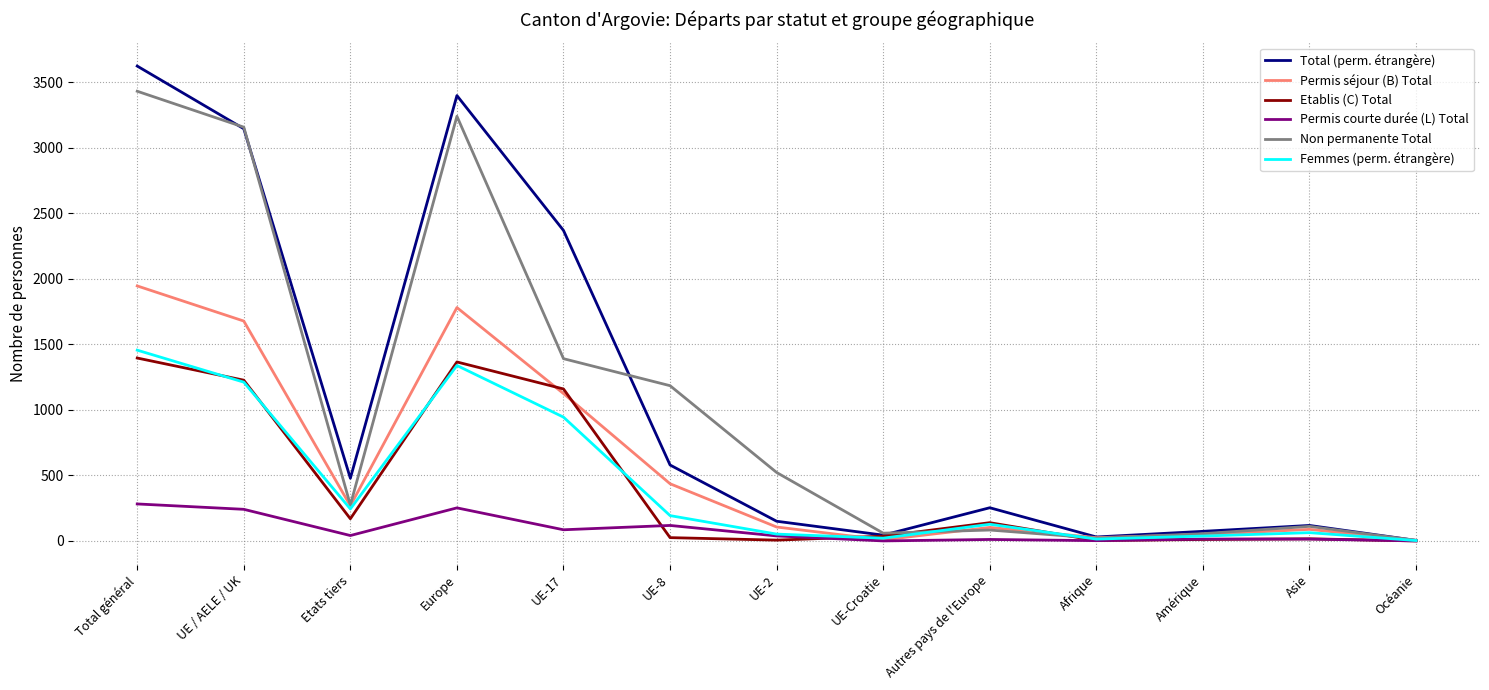

Which series has the largest range (max minus min)?

Total (perm. étrangère)